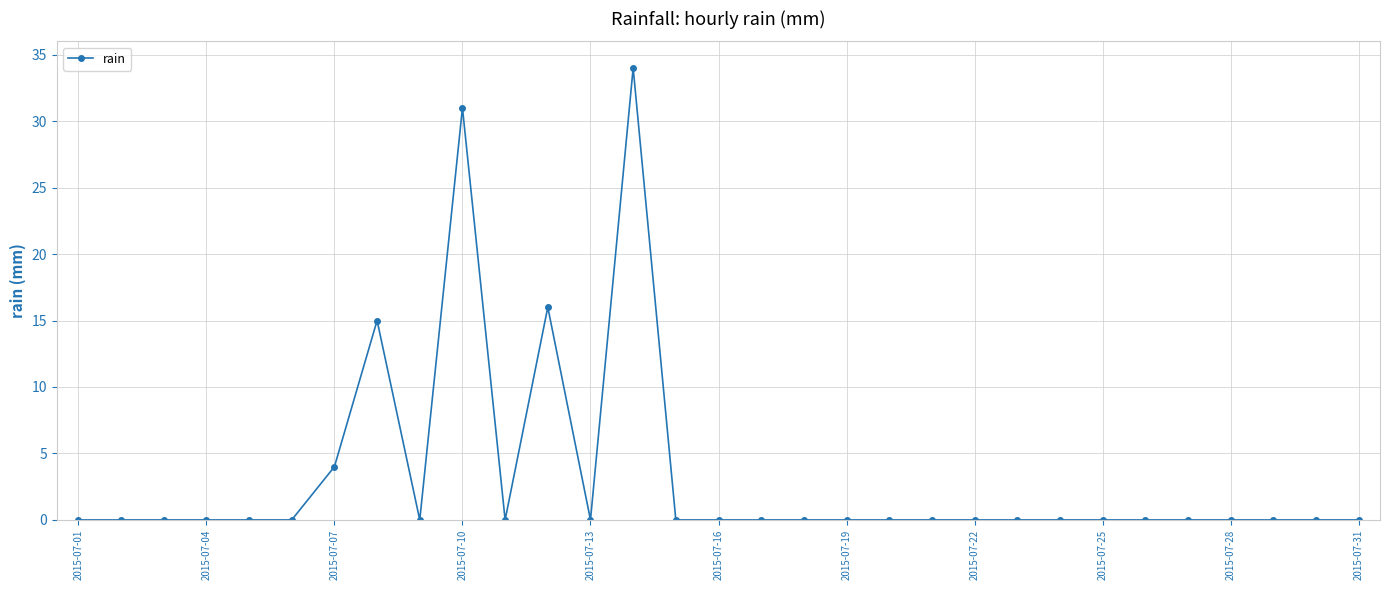

What is the maximum value shown in the chart?

34